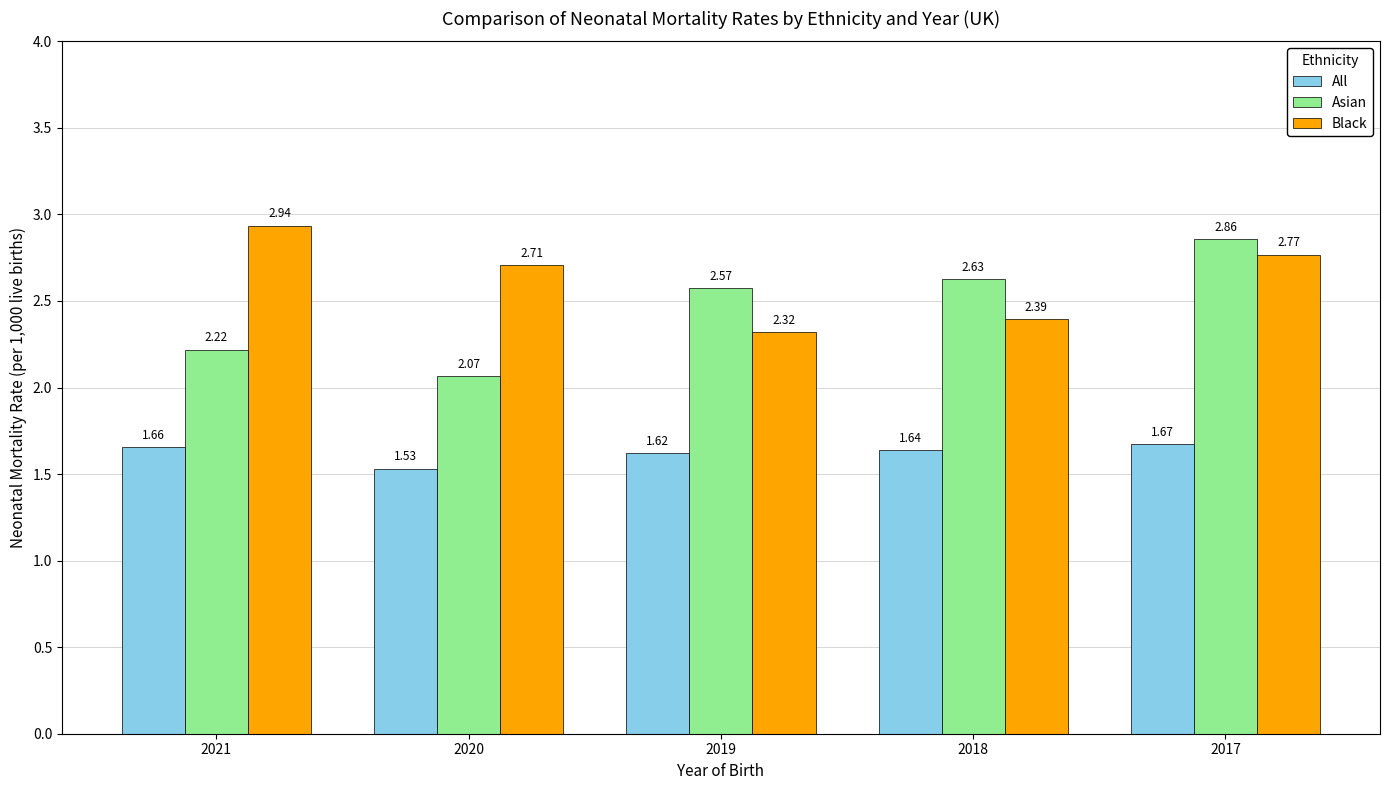

Rank the series by their maximum value, from highest to lowest.

Black, Asian, All